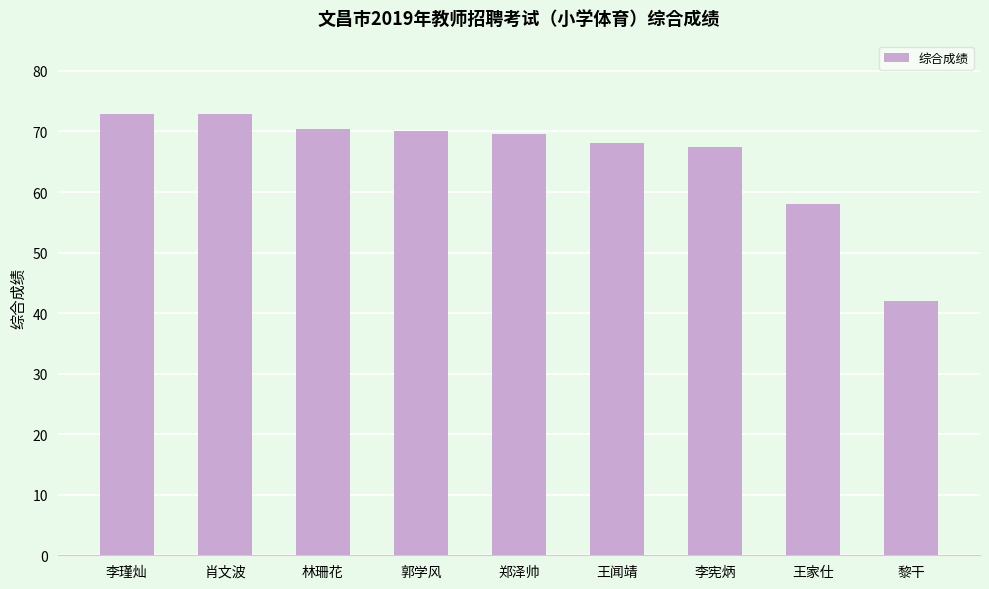

What position from the right is 王家仕?

2